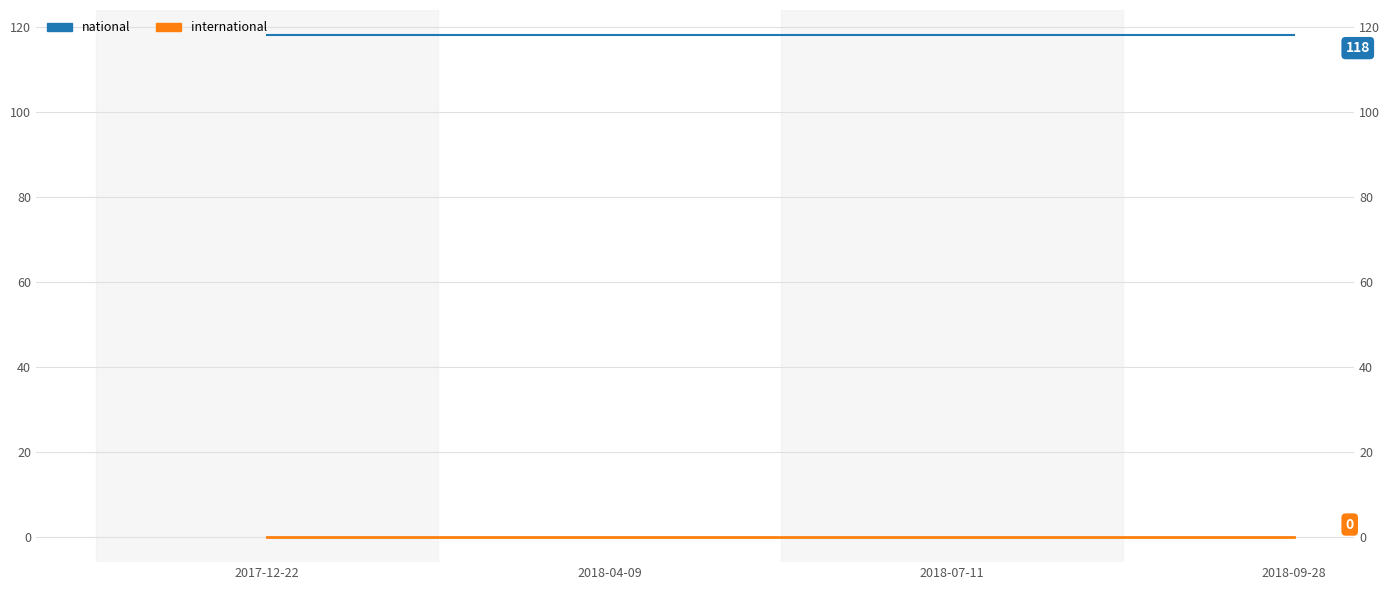

What is the highest value of the national series?

118